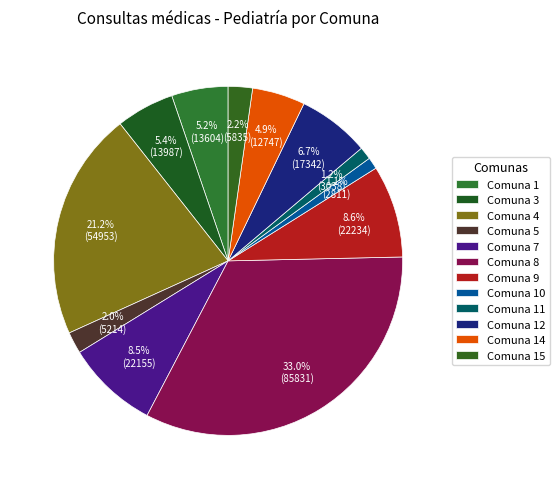

How many segments does this pie chart have?

12